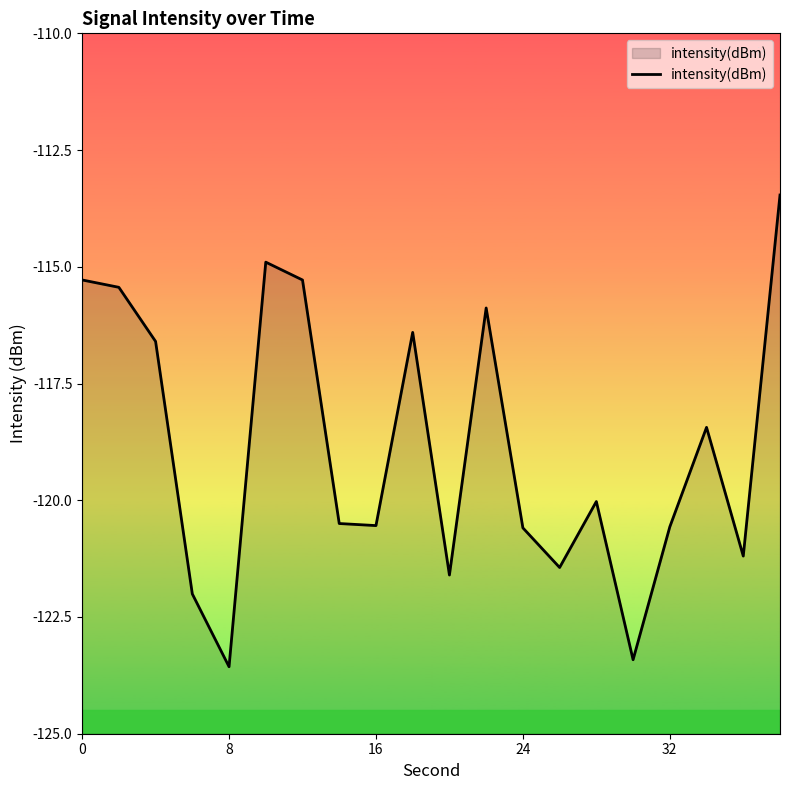

What is the difference between the maximum and minimum values?

10.1